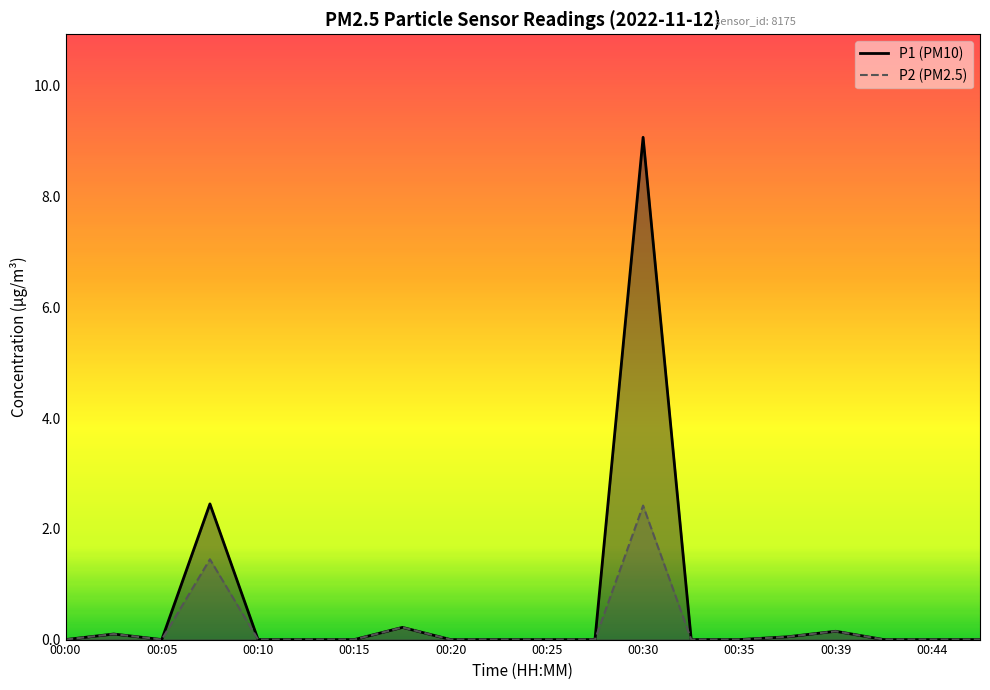

The P2 (PM2.5) series shows 1.3 at 00:15. True or false?

False